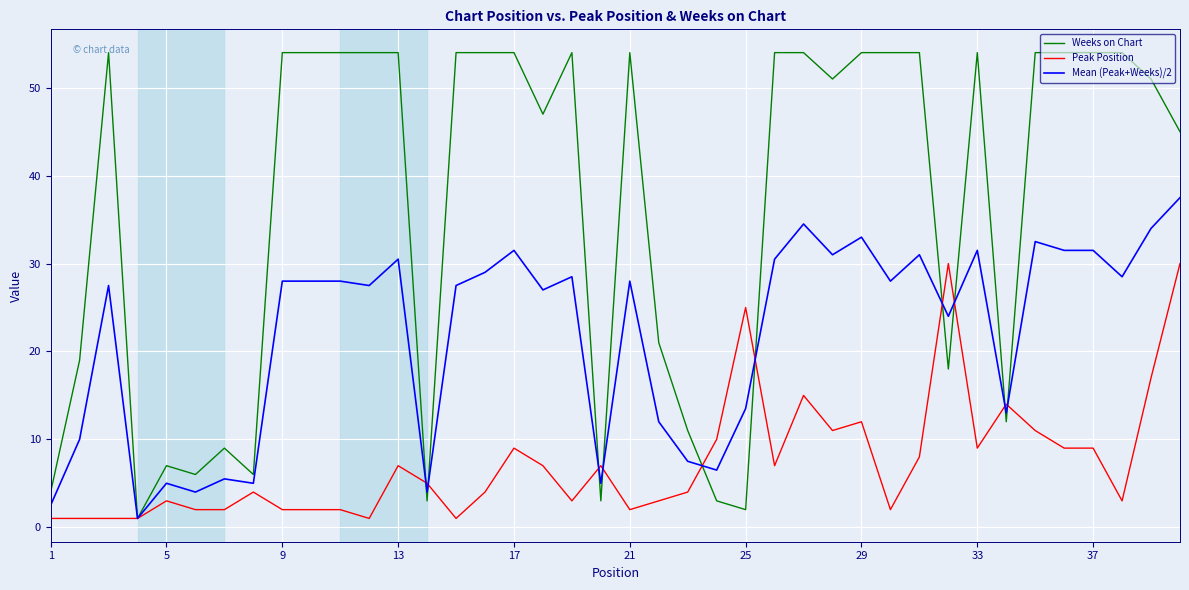

Rank the series by their average value, from highest to lowest.

Weeks on Chart, Mean (Peak+Weeks)/2, Peak Position